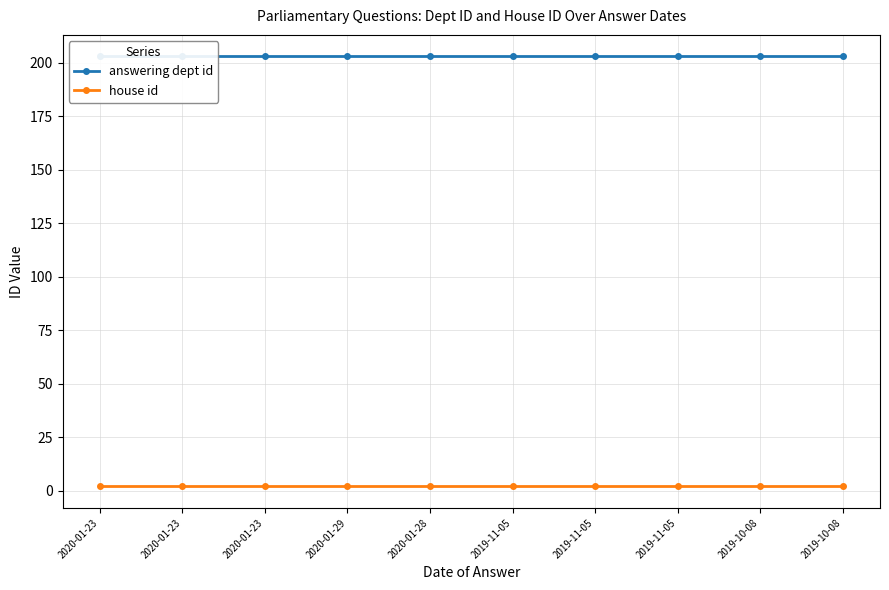

Reading left to right, transcribe all the data shown in this chart.

answering dept id: 203	203	203	203	203	203	203	203	203	203
house id: 2	2	2	2	2	2	2	2	2	2